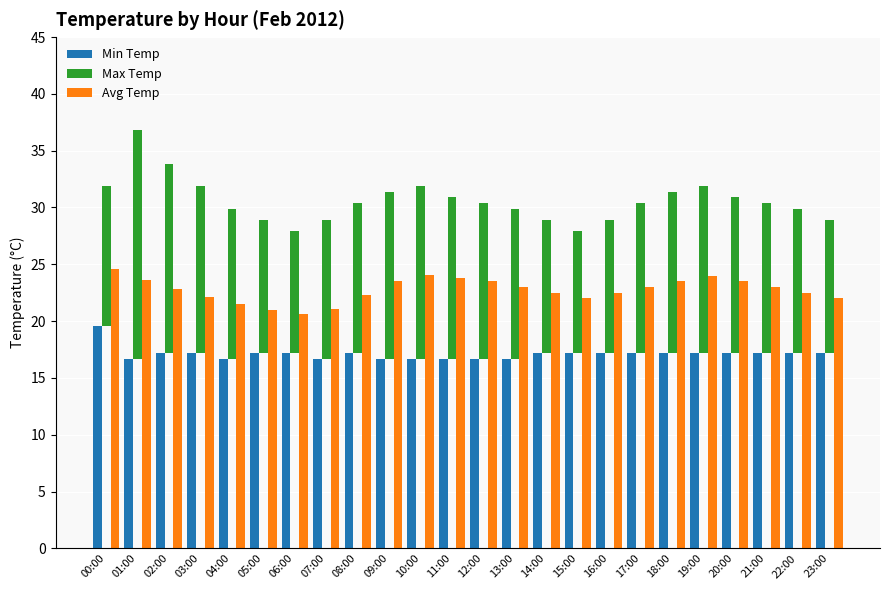

At which label does Min Temp first exceed 17?

00:00